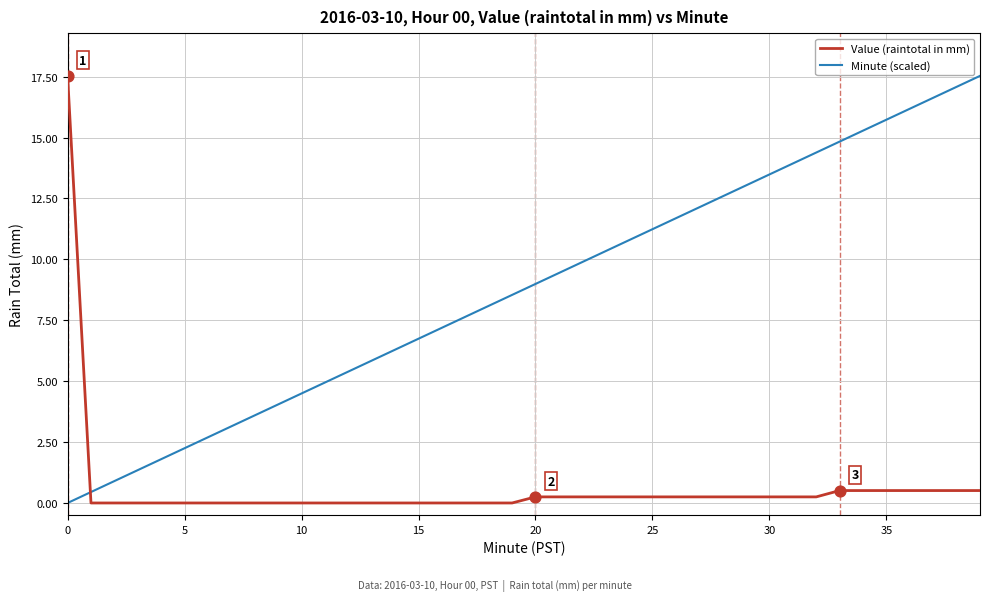

What is the difference between the maximum and minimum values in the Value (raintotal in mm) series?

17.5